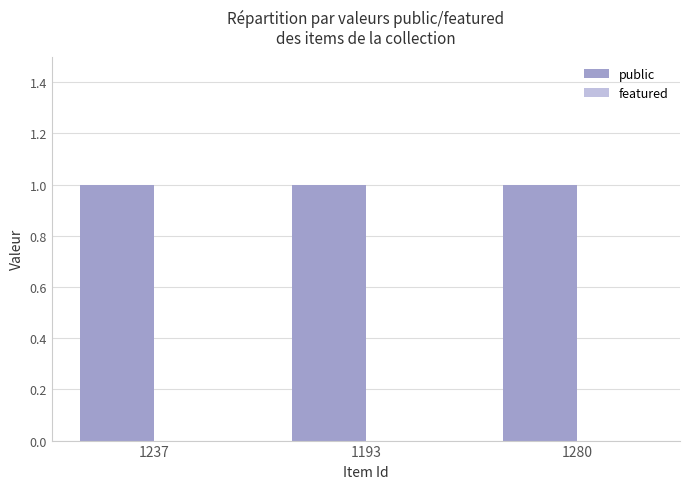

At how many categories does at least one series exceed 0?

3